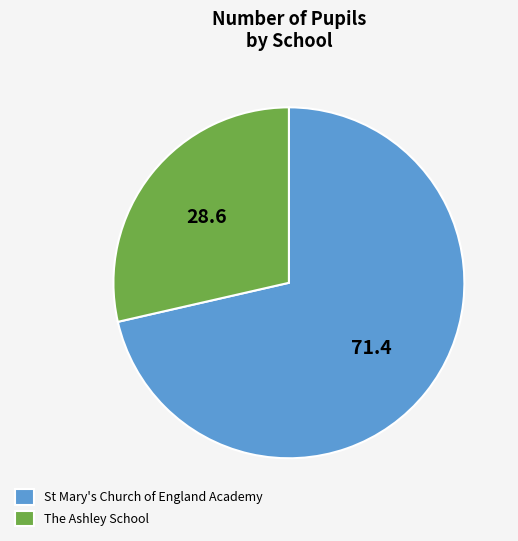

Which slice is the smallest?

The Ashley School